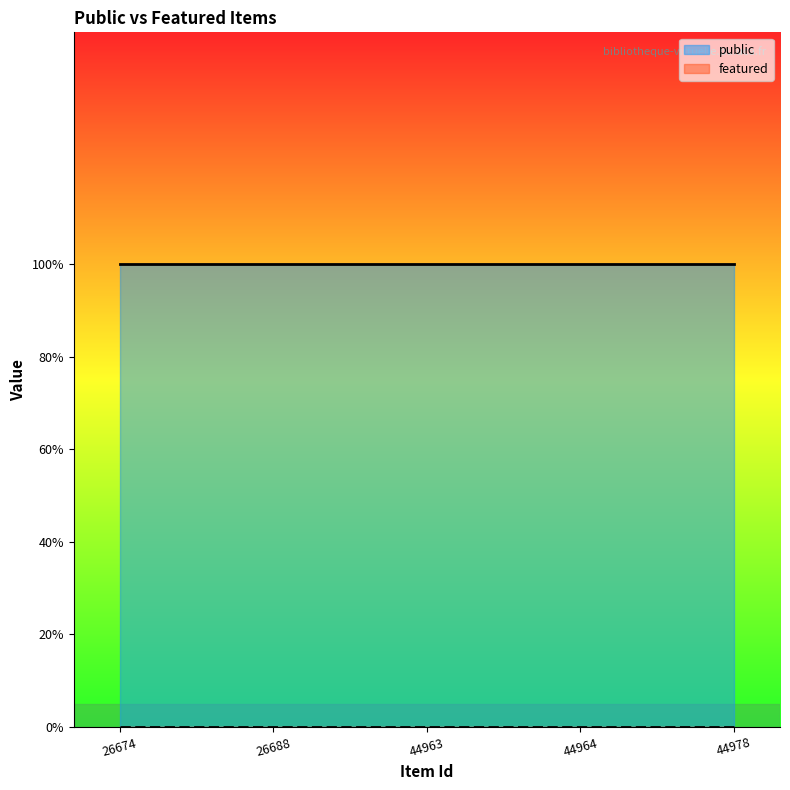

Reading right to left, what are all the values shown in this chart?

public: 1	1	1	1	1
featured: 0	0	0	0	0